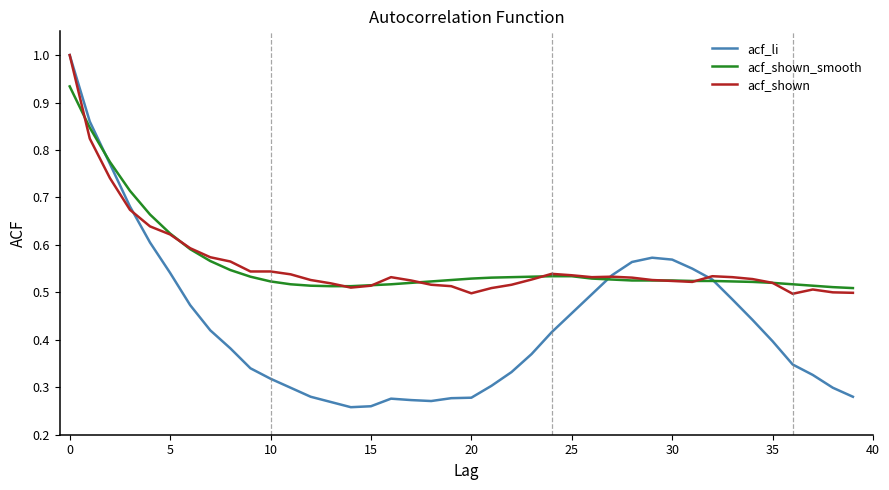

How many lines are shown in the chart?

3